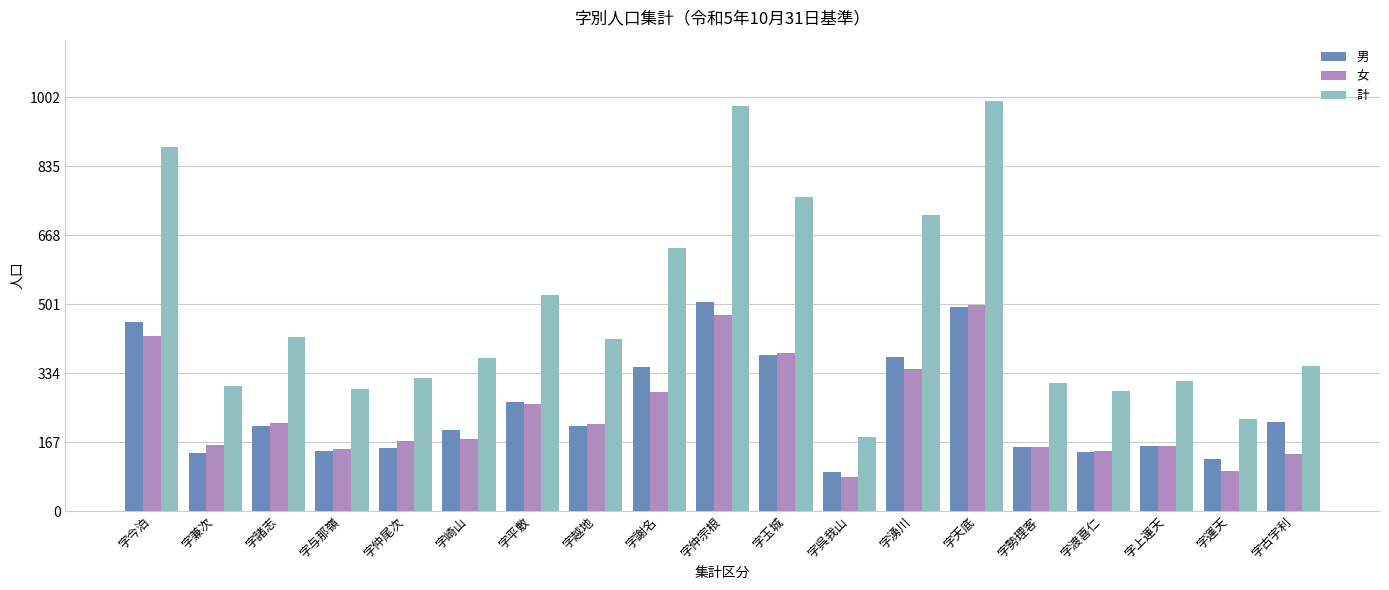

Which series changed the most between 字湧川 and 字勢理客?

計